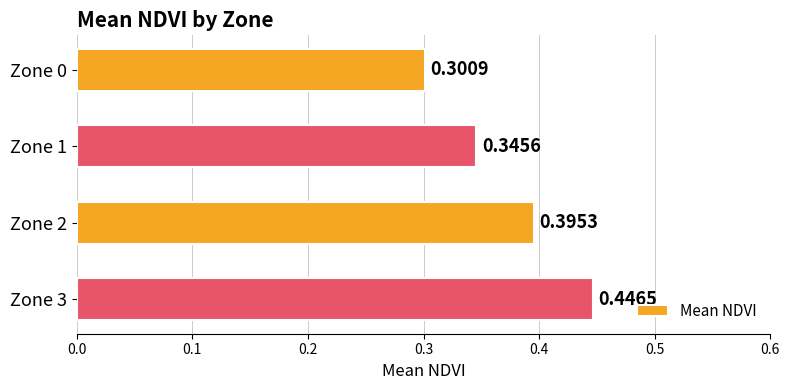

What is the change in value from Zone 1 to Zone 3?

+0.1